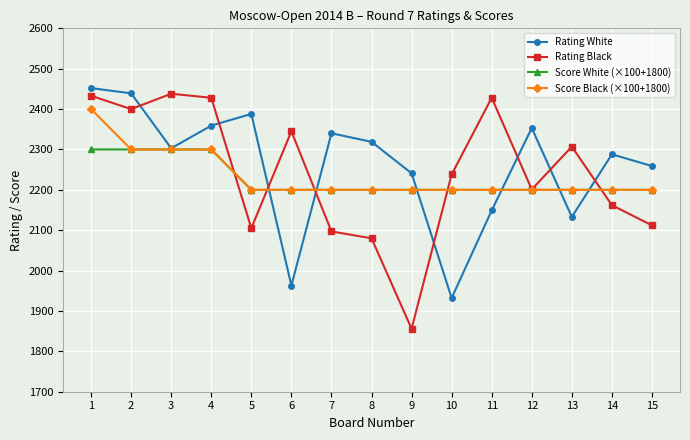

Rank the series by their average value, from highest to lowest.

Rating White, Rating Black, Score Black (×100+1800), Score White (×100+1800)